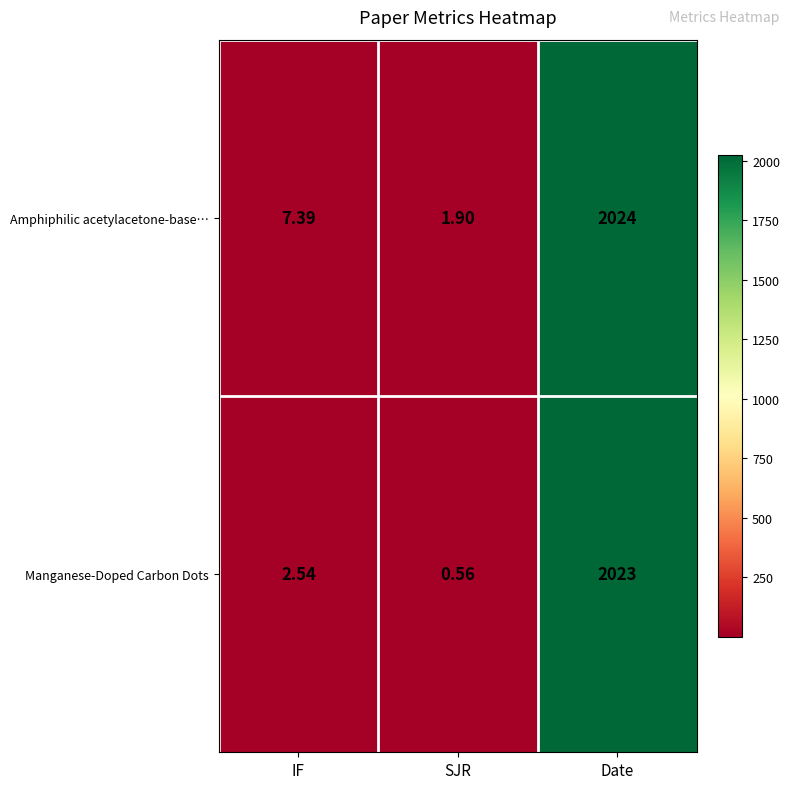

Count the number of data series in this chart.

2